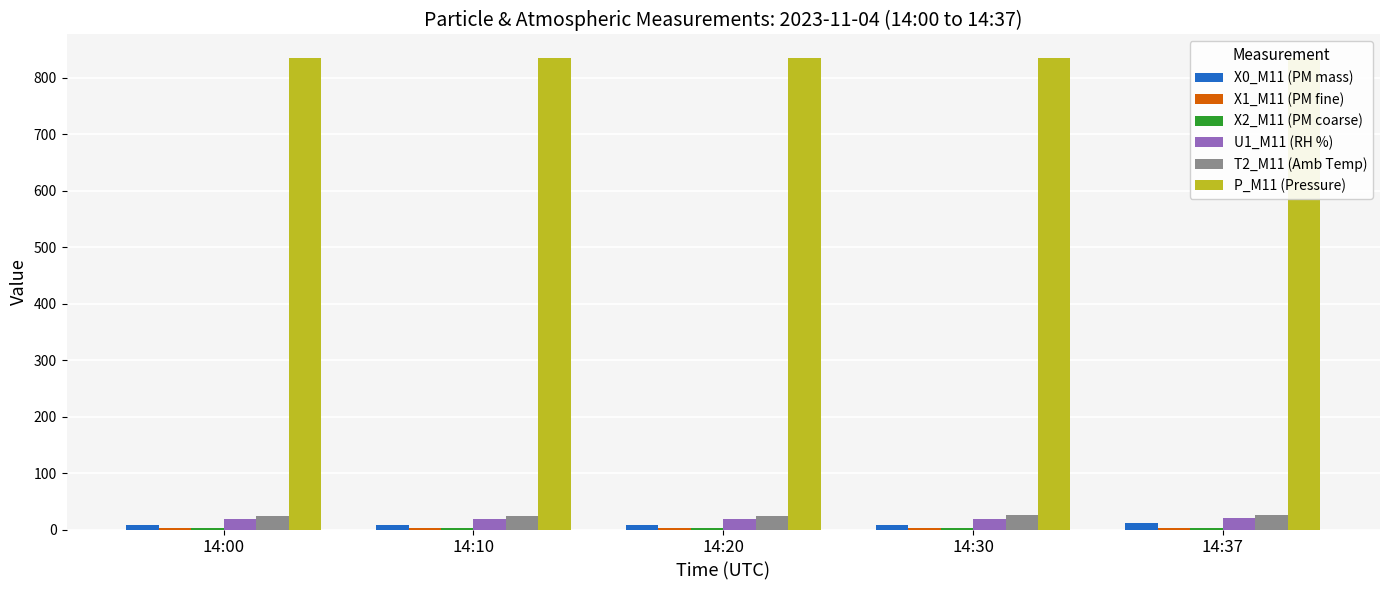

Is the value of T2_M11 (Amb Temp) at 14:30 greater than the value of P_M11 (Pressure) at 14:00?

No